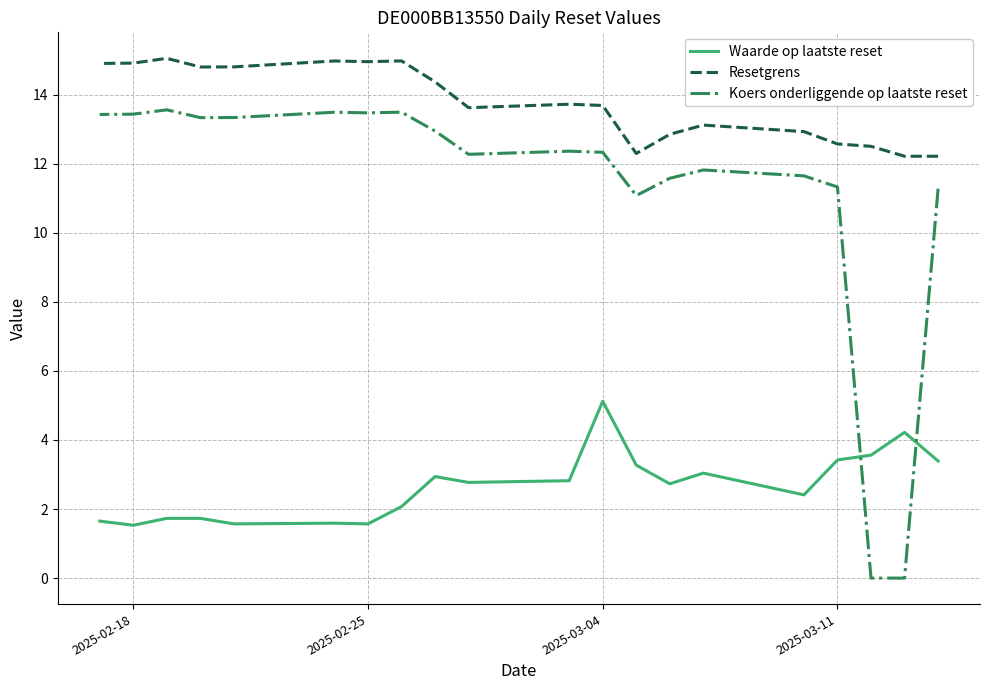

How many values in the Resetgrens series are below 13?

7